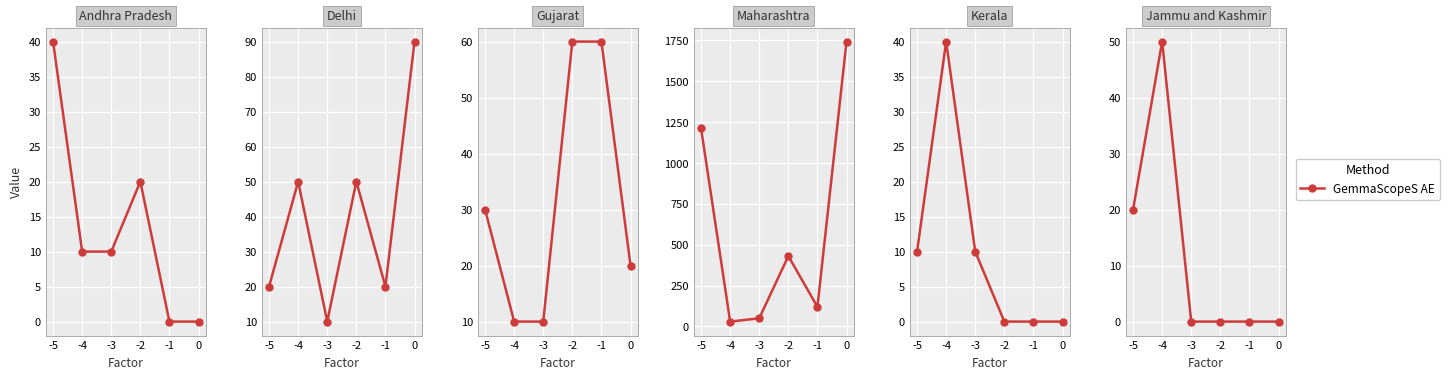

Rank the categories by value from lowest to highest.

-3, -2, -1, 0, -5, -4